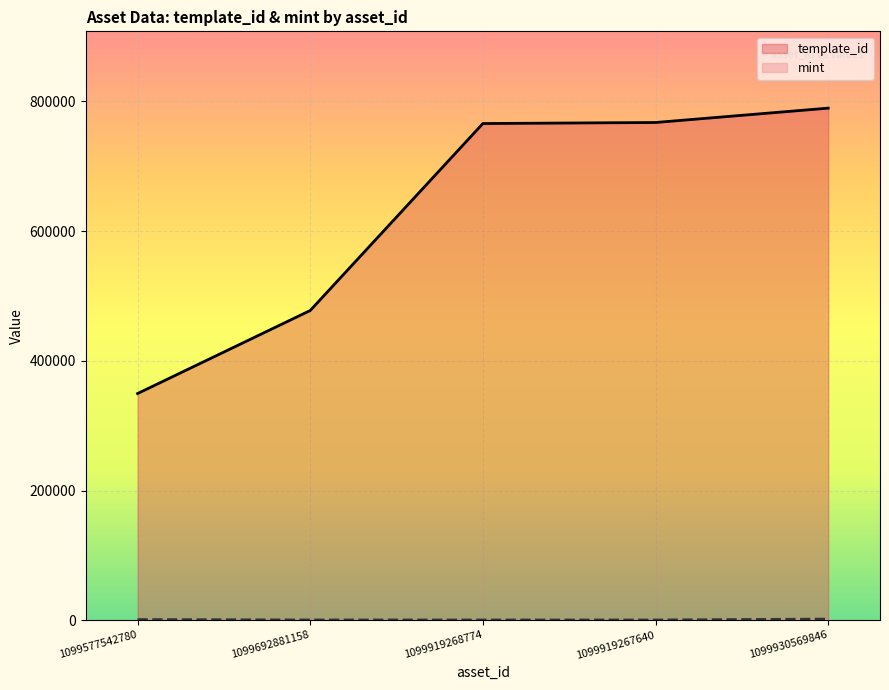

What is the difference between the maximum and minimum values in the mint series?

1371